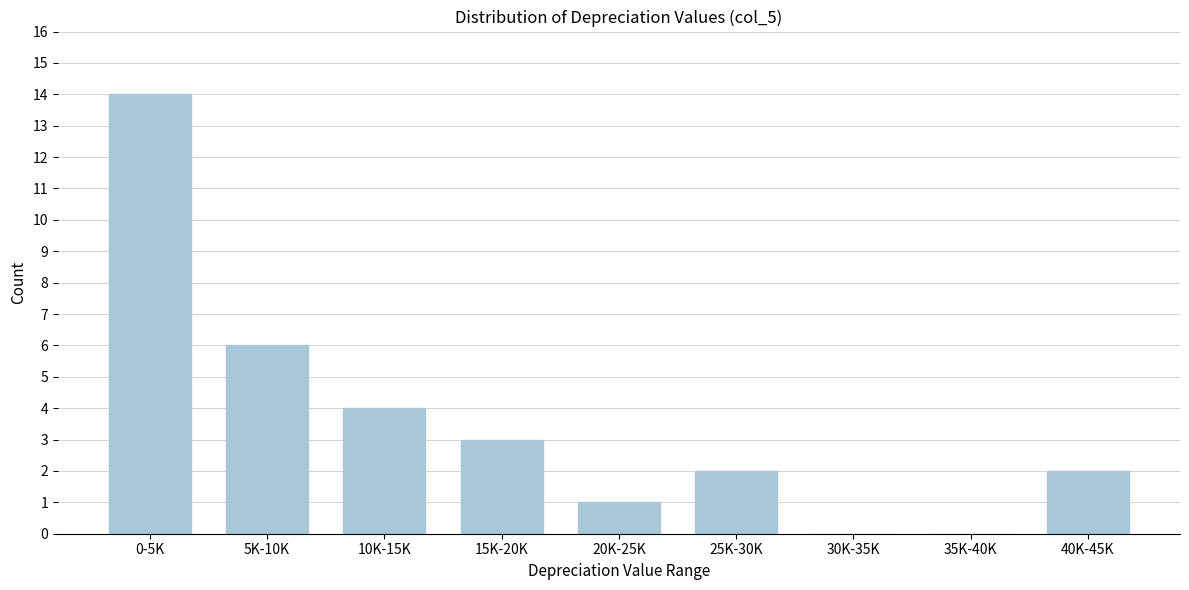

Reading left to right, transcribe all the data shown in this chart.

0-5K=14	5K-10K=6	10K-15K=4	15K-20K=3	20K-25K=1	25K-30K=2	30K-35K=0	35K-40K=0	40K-45K=2